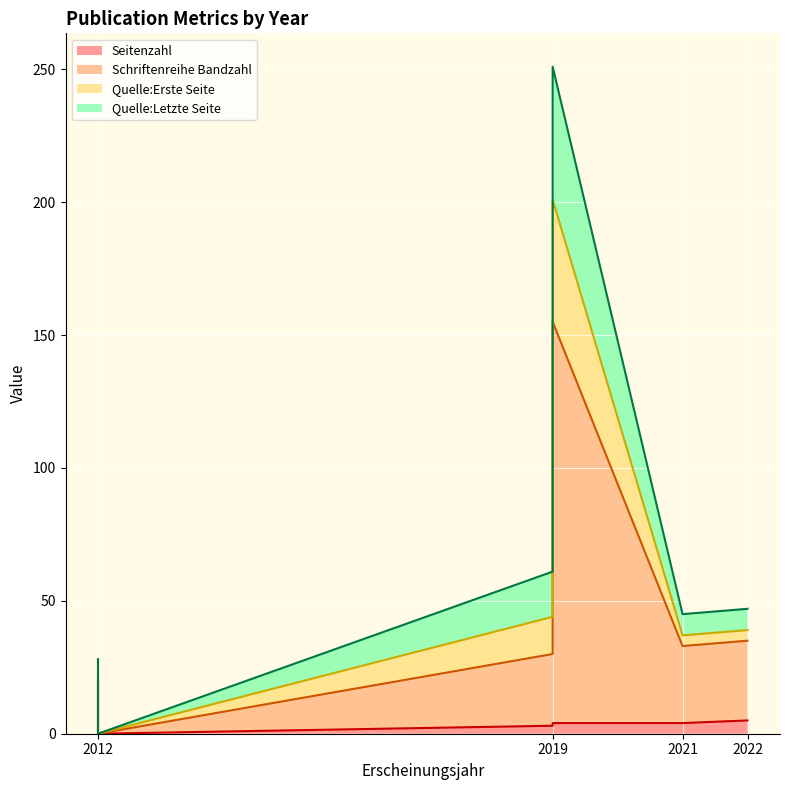

Which category has the lowest value in the Quelle:Erste Seite series?

2012